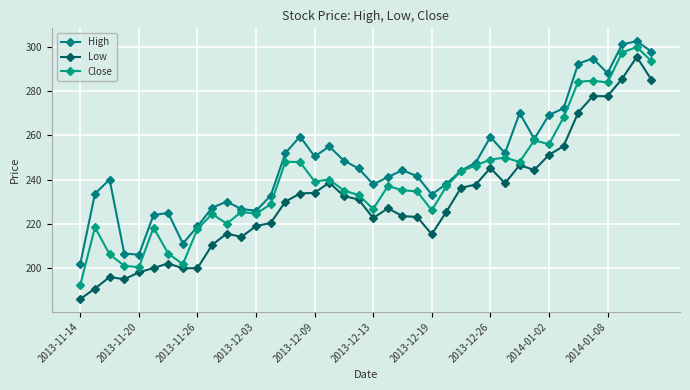

True or false: Low and High cross at least once.

False